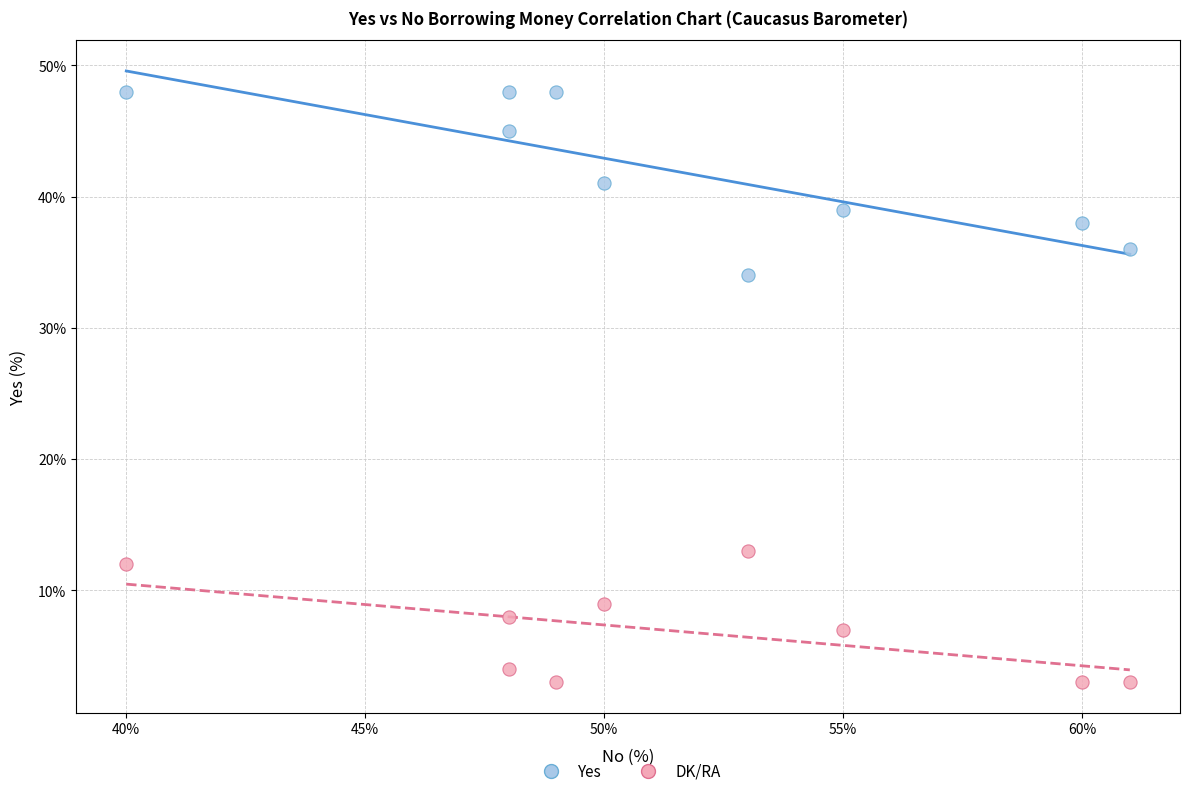

Across all data points, what is the range of Y values (max minus min)?

45